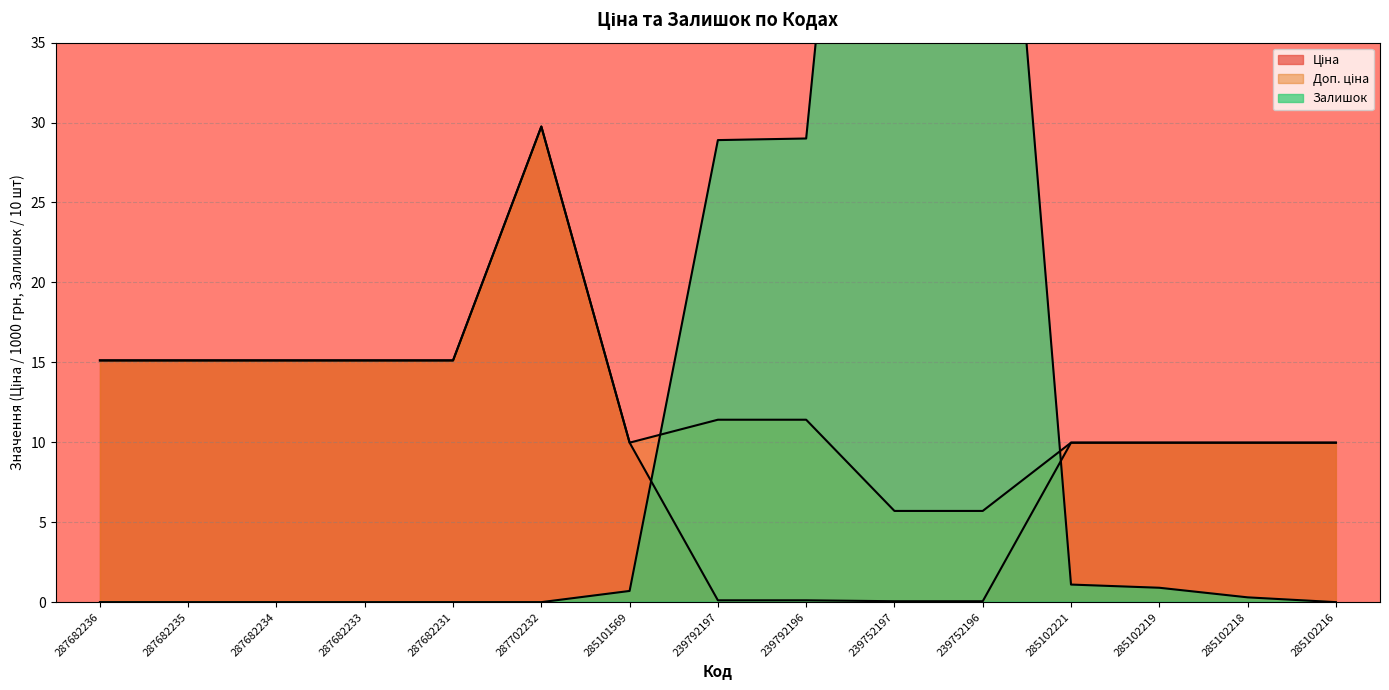

At which category does the chart reach its peak across all series?

239752197